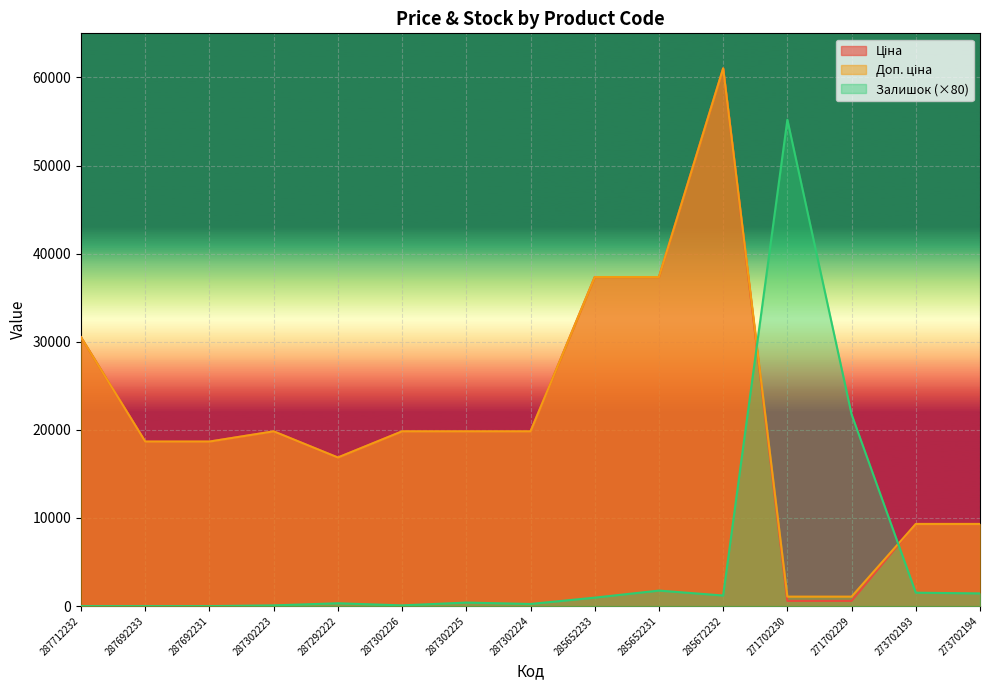

At which category does the chart reach its minimum across all series?

287712232